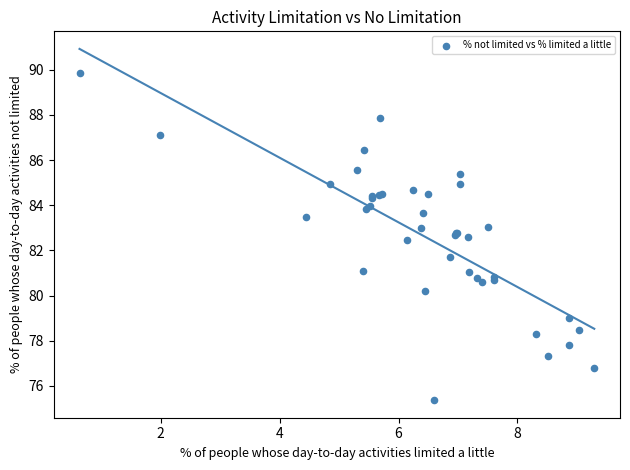

What Y value in the scatter plot is closest to 82?

81.7